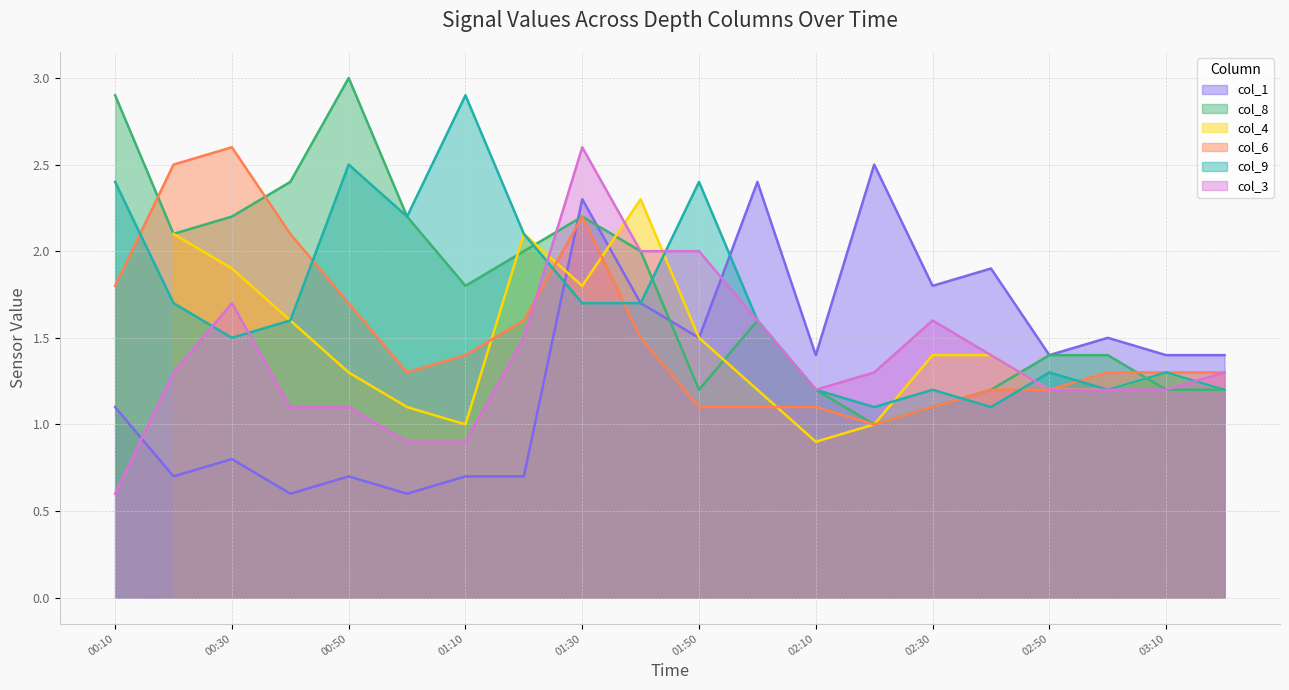

What is the maximum value for col_8?

3.0